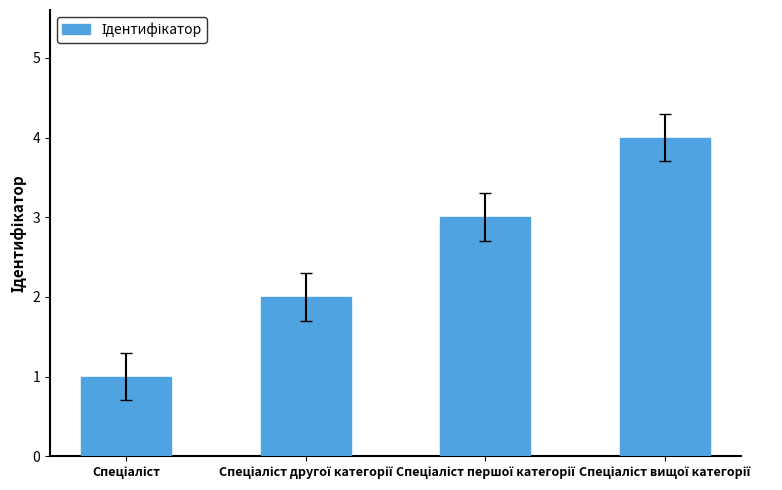

What is the difference between the maximum and minimum values?

3